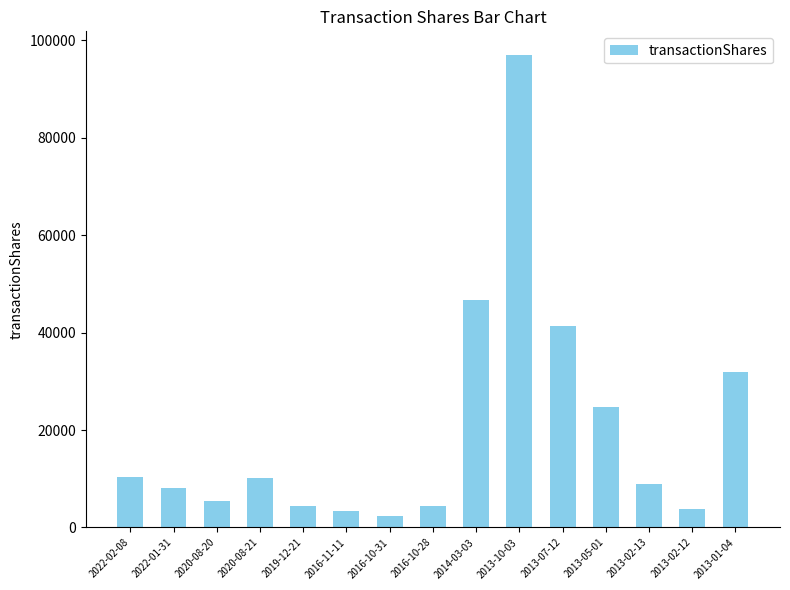

True or false: the data shows 10208 at 2020-08-21.

True